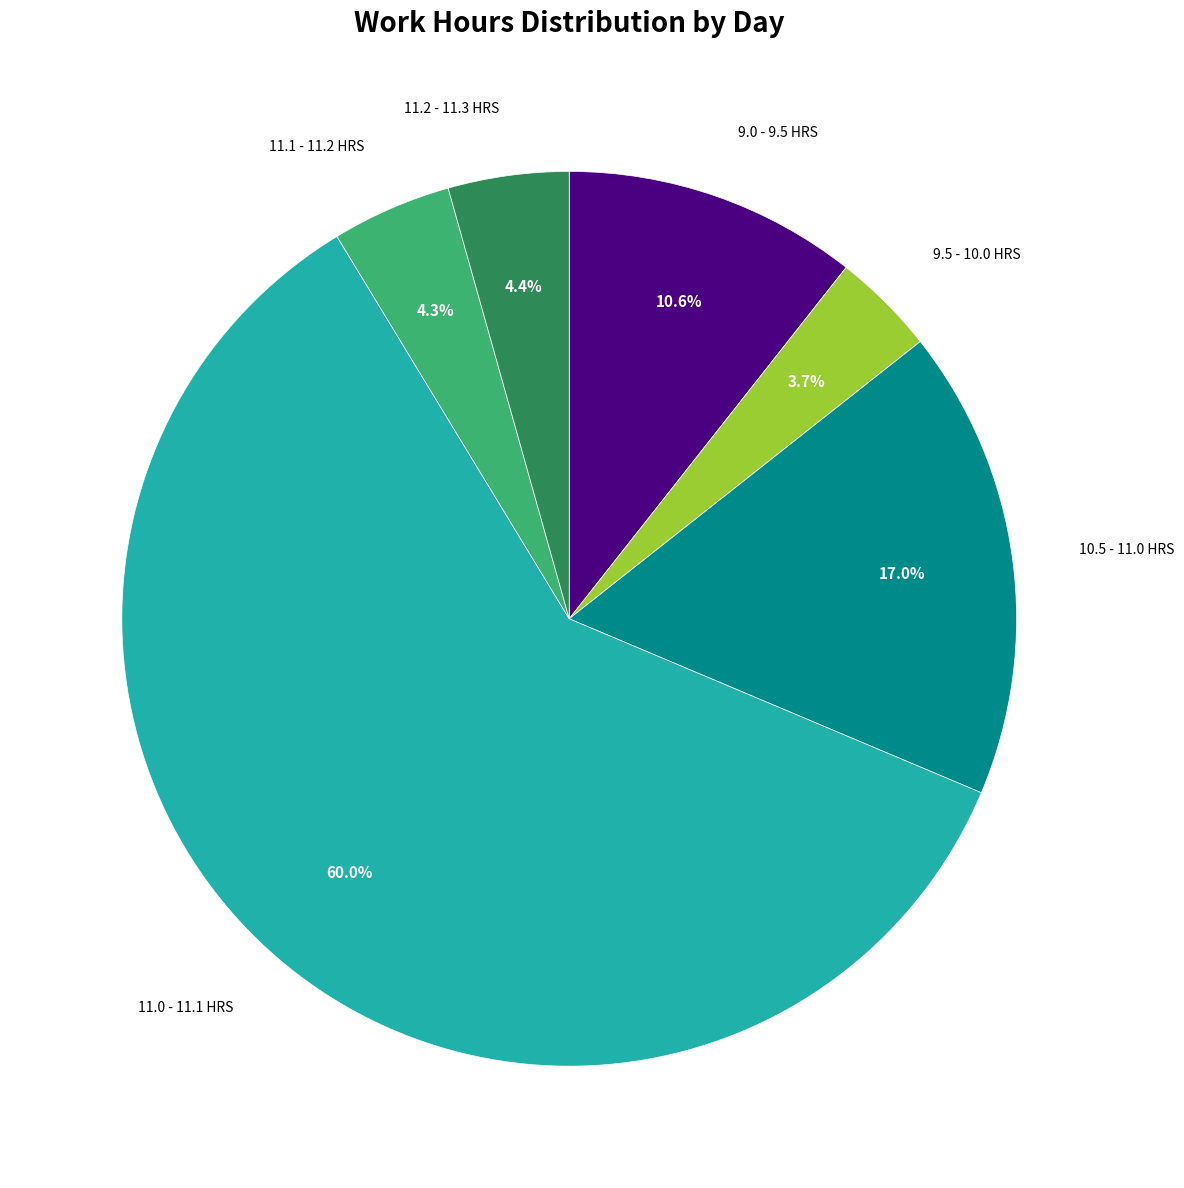

To the nearest percent, what is the average slice percentage?

17%